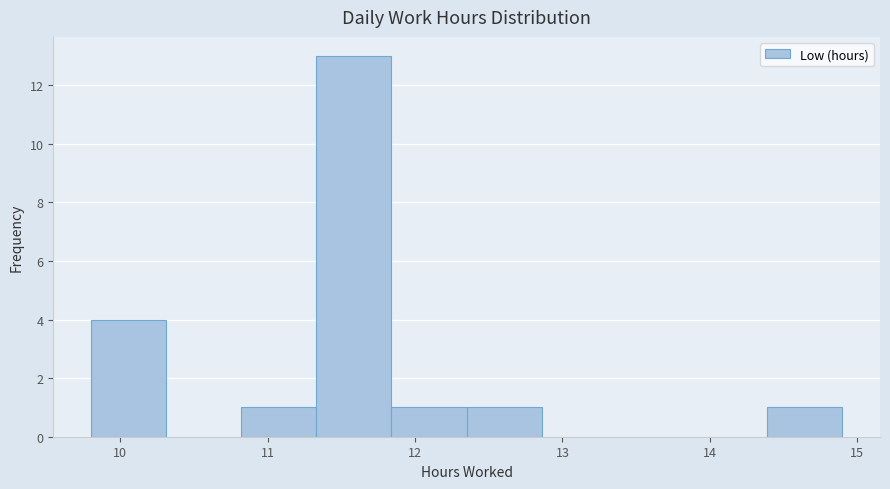

Reading left to right, transcribe this chart: for each bar, give the range it covers on the x-axis and its height. Neither the bar edges nor the heights are printed on the chart, so give them approximately, as read against the axes.

9.80 to 10.31: 4
10.31 to 10.82: 0
10.82 to 11.33: 1
11.33 to 11.84: 13
11.84 to 12.35: 1
12.35 to 12.86: 1
12.86 to 13.37: 0
13.37 to 13.88: 0
13.88 to 14.39: 0
14.39 to 14.90: 1